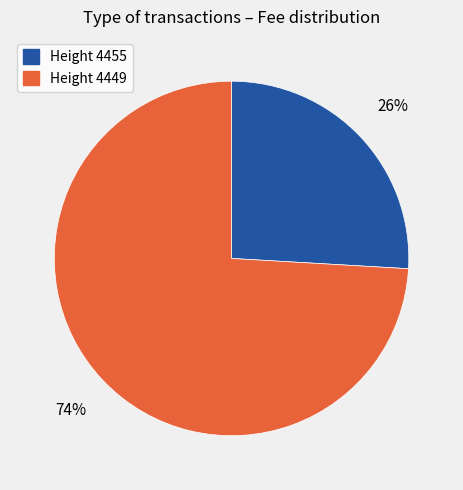

Between Height 4449 and Height 4455, which is larger?

Height 4449